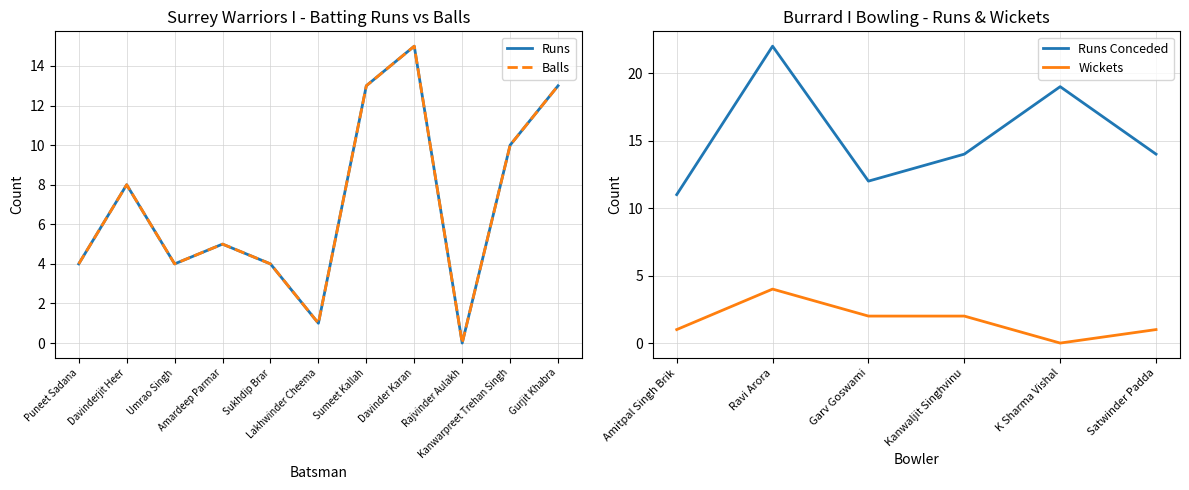

Where is Surrey Warriors I Balls nearest to the value 7?

Davinderjit Heer